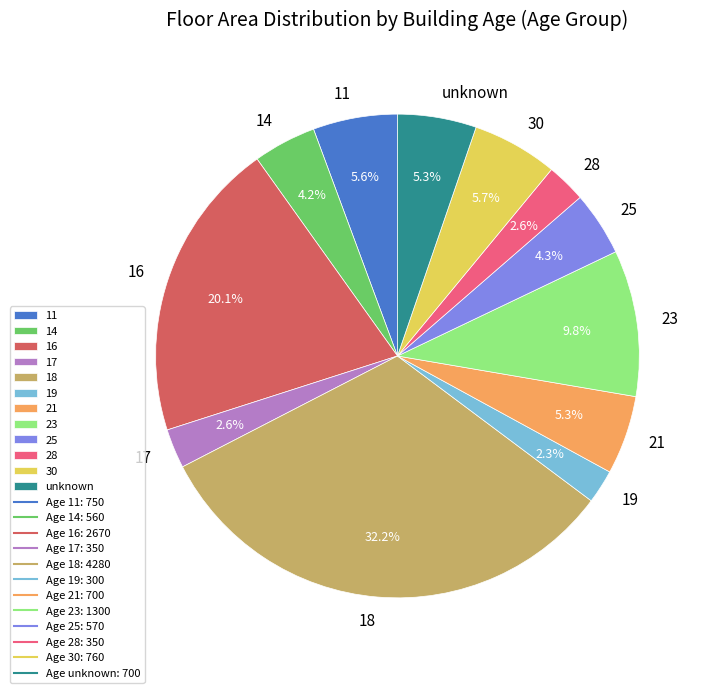

Between 11 and 18, which is larger?

18